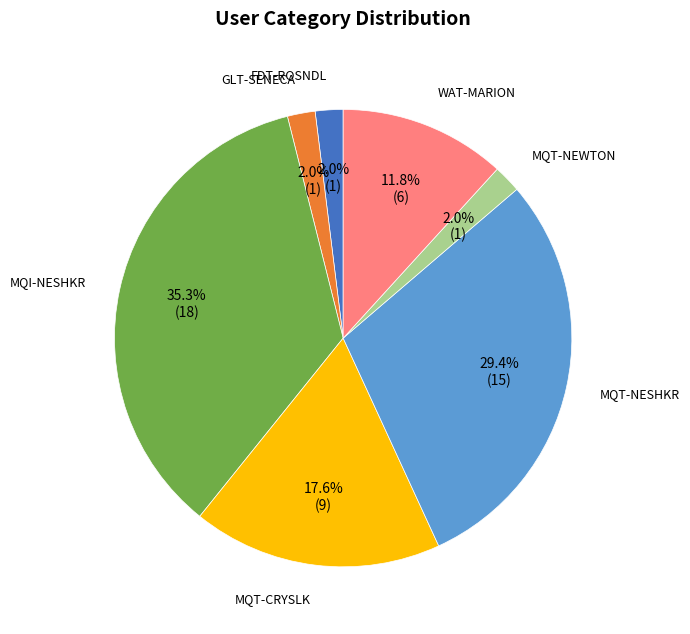

Is there any slice that represents more than half of the pie?

No